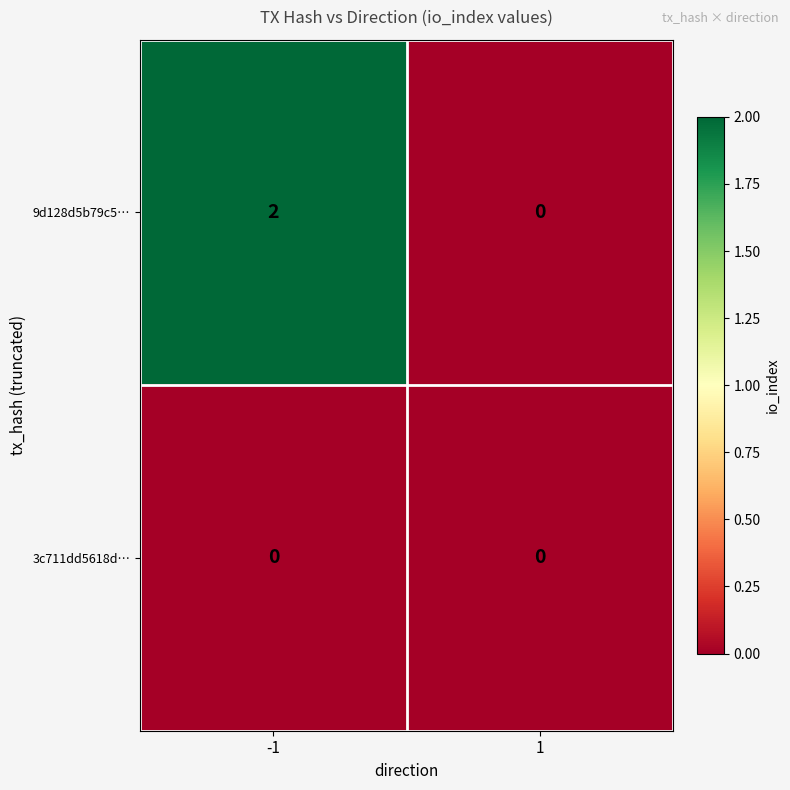

Is it true that 9d128d5b79c5… equals 2 at -1?

True